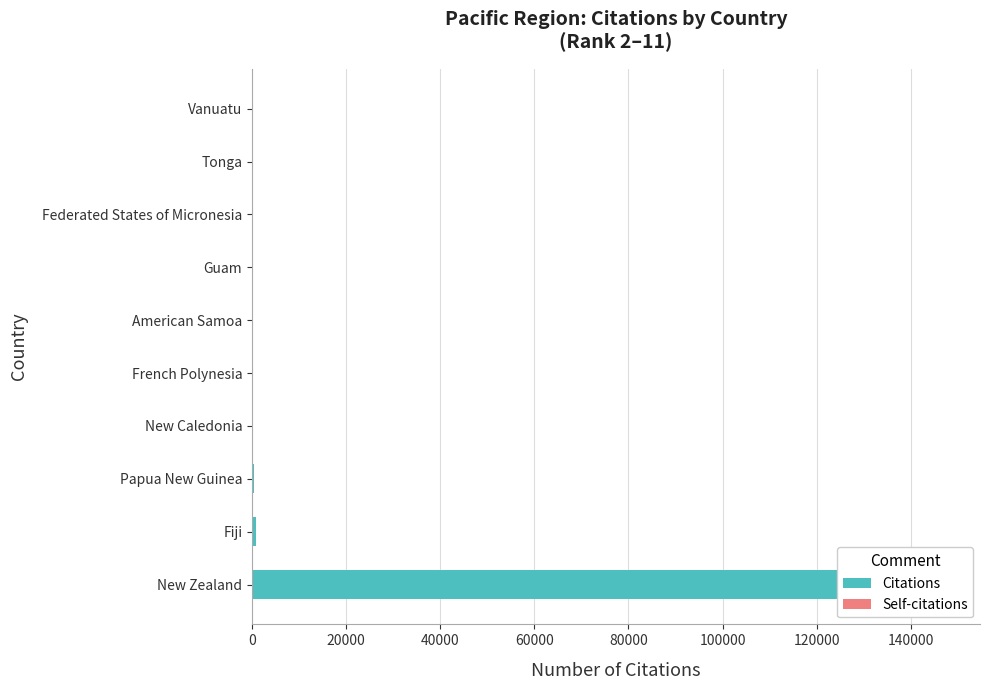

What is the sum of the Self-citations values at 80000 and 120000?

5